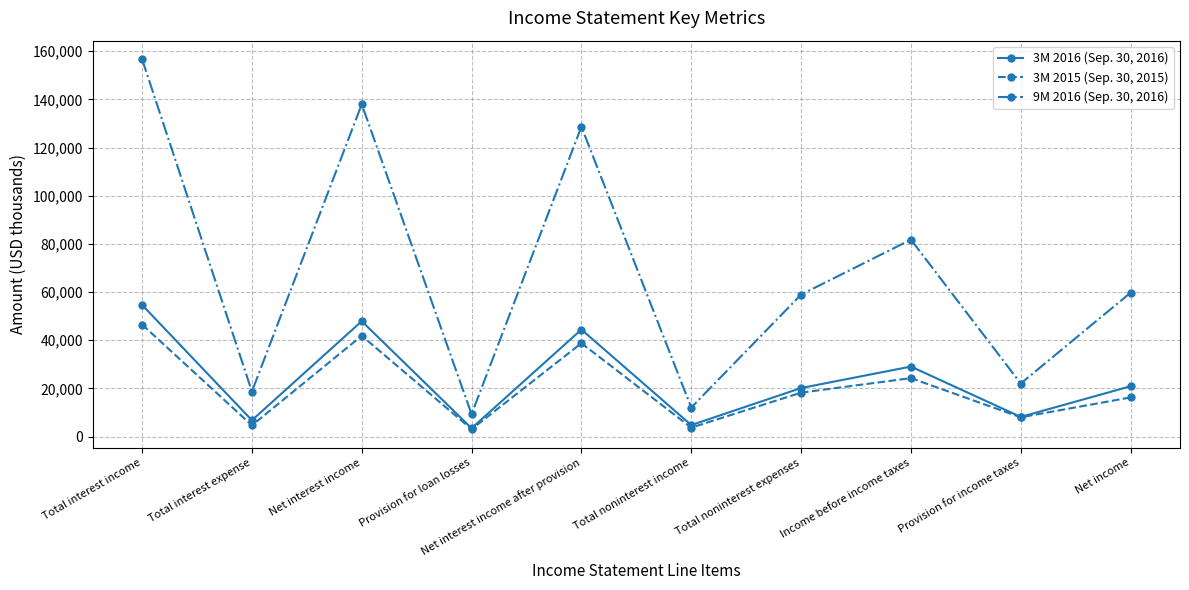

What are all the series names shown in the legend?

3M 2016 (Sep. 30, 2016), 3M 2015 (Sep. 30, 2015), 9M 2016 (Sep. 30, 2016)